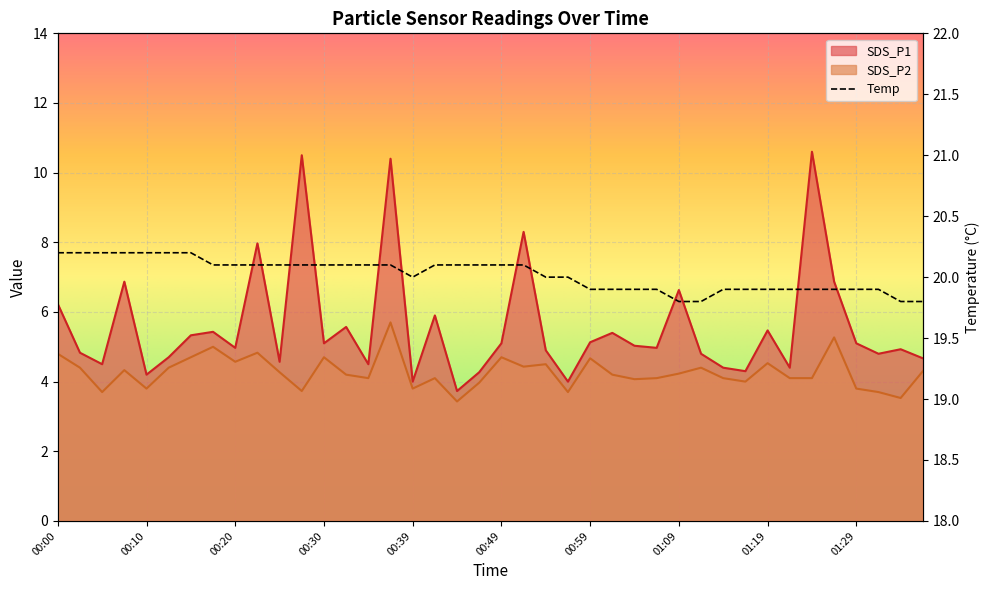

True or false: the data shows 20.1 at 19.

True